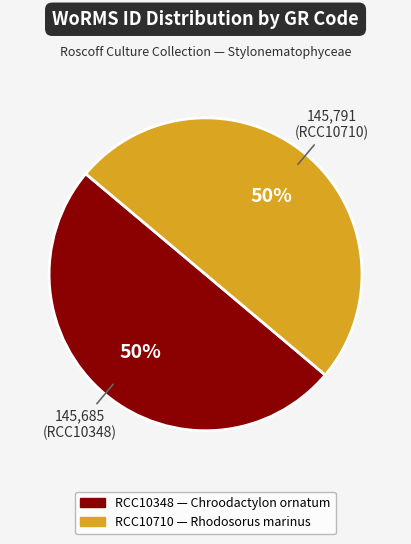

Do RCC10348 and RCC10710 together represent more than half of the pie?

Yes